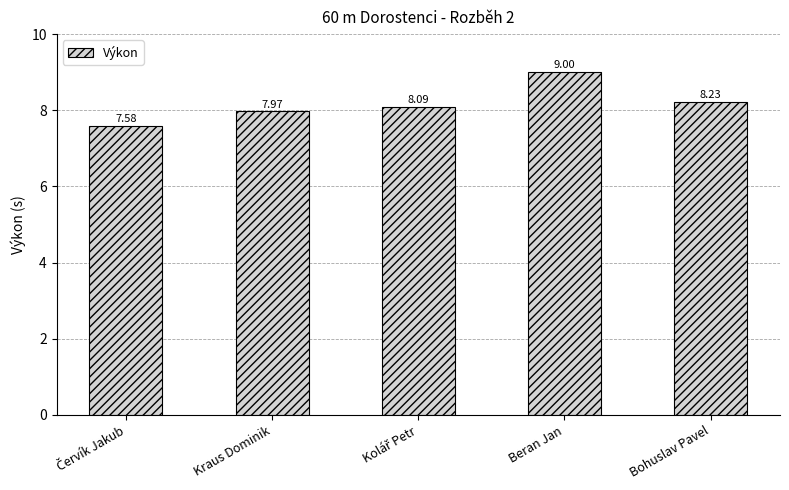

At which category does the chart reach its peak across all series?

Beran Jan